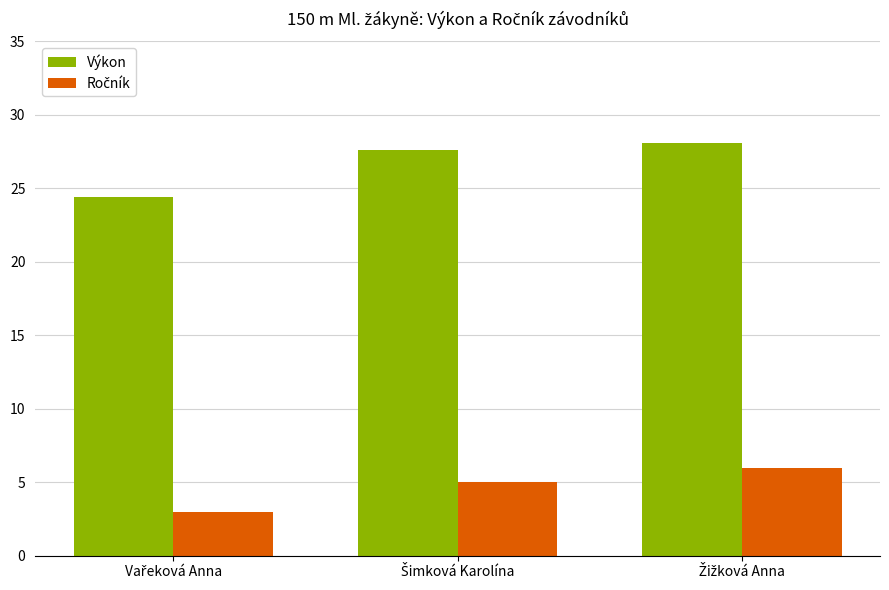

What is the minimum value shown in the chart?

3.0